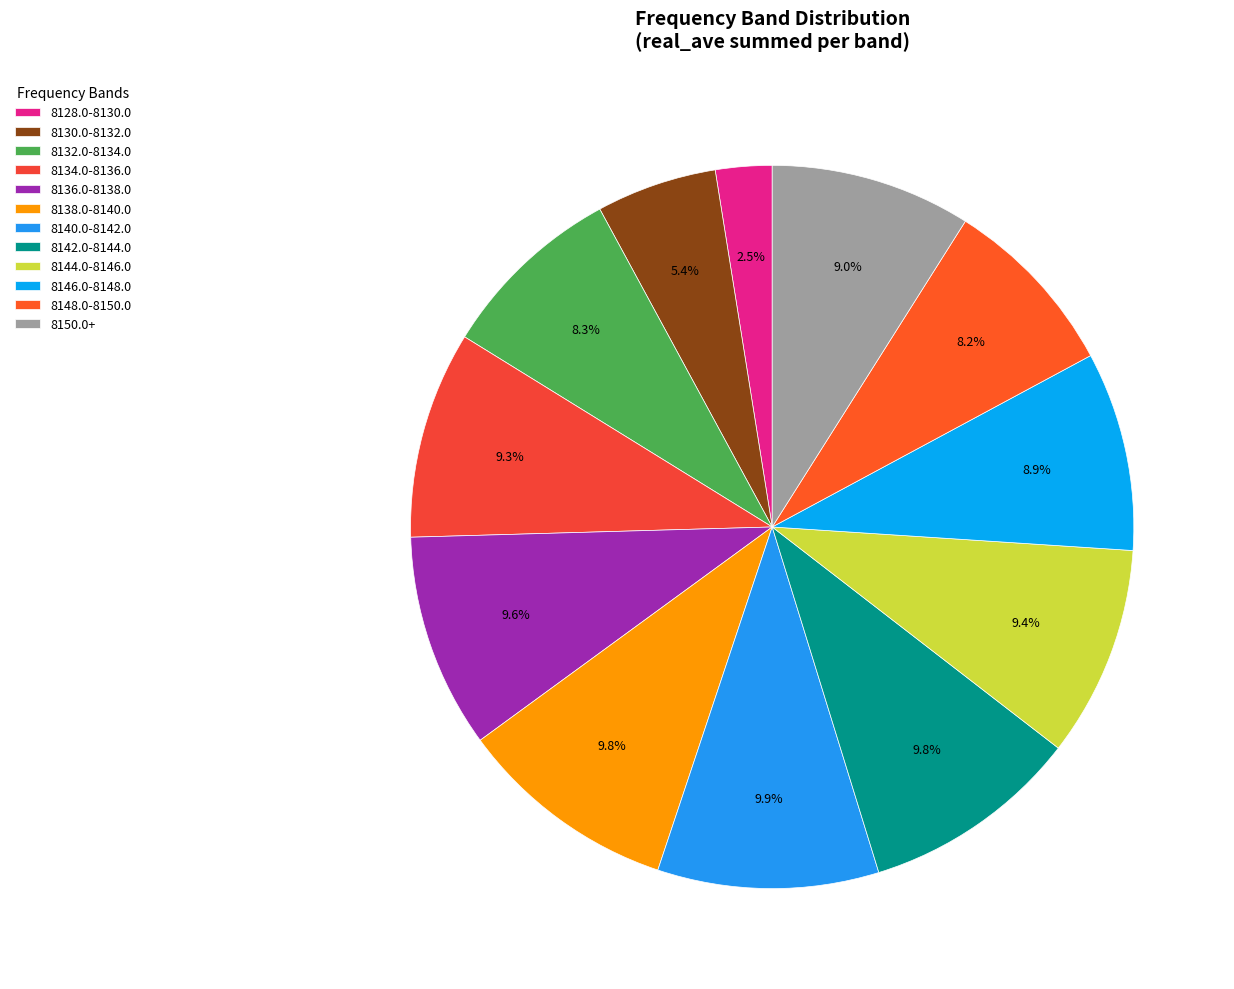

Does 8148.0-8150.0 account for over 50% of the chart?

No